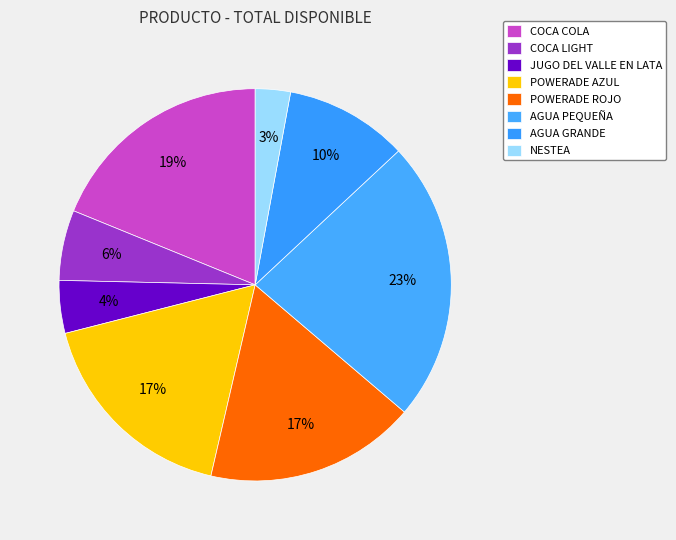

The POWERADE ROJO slice represents 32% of the pie. True or false?

False